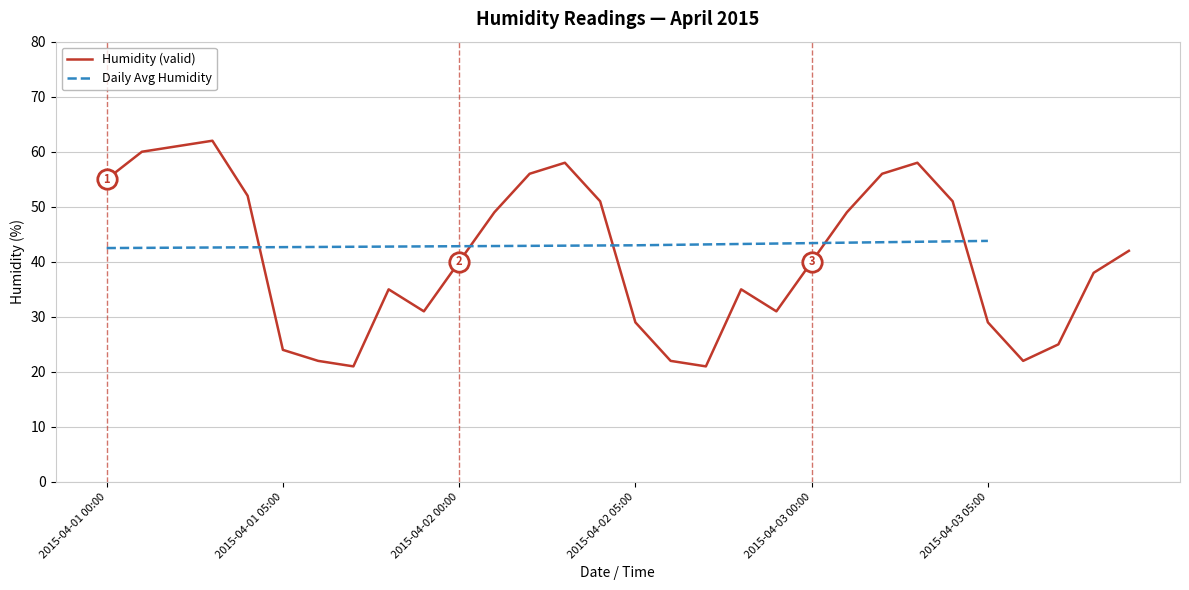

What is the sum of all values?

1225